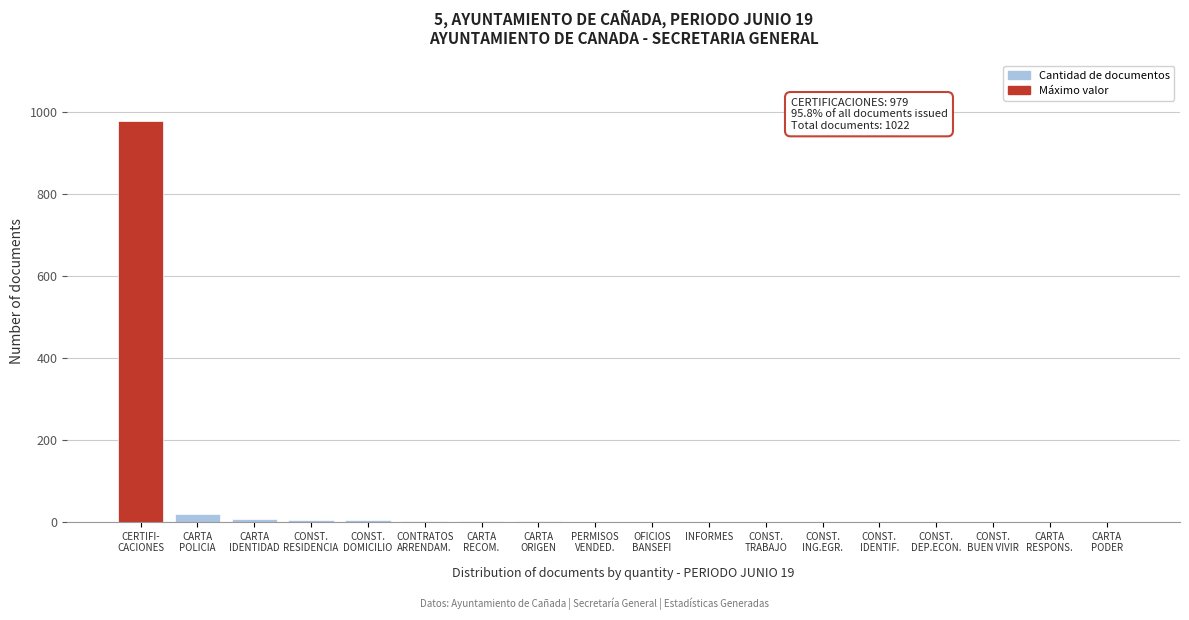

What is the sum of all values?

1022